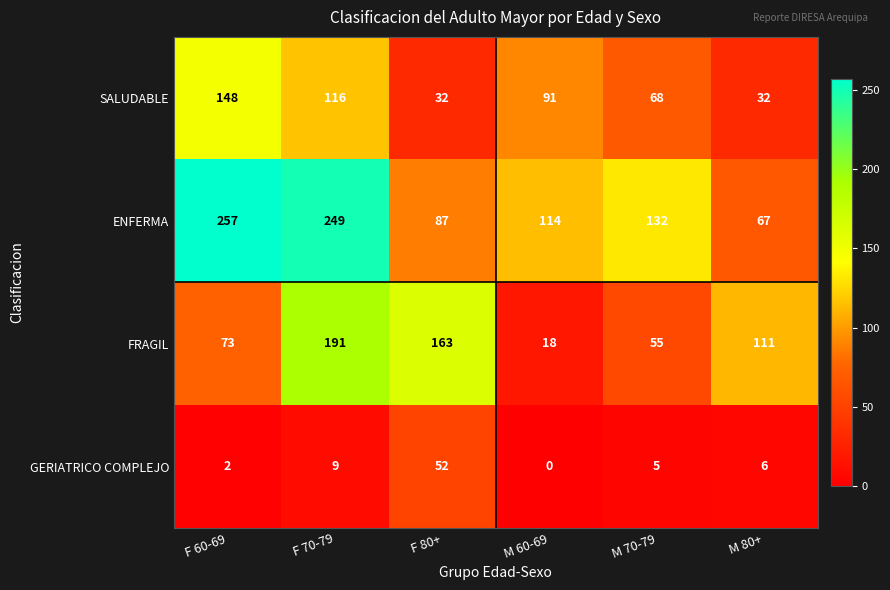

What is the total value across all series at M 70-79?

260